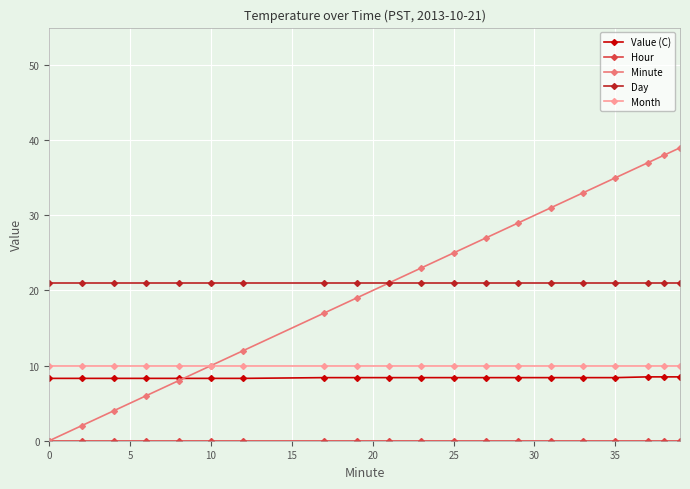

True or false: Minute has more than 2 interior local peaks.

False